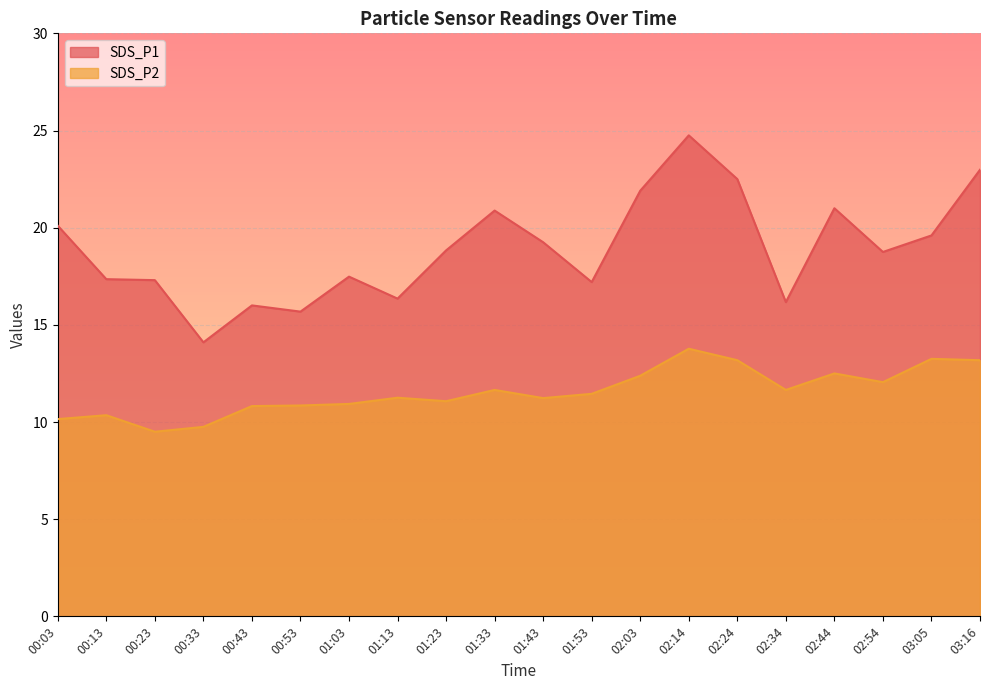

At which category does SDS_P2 reach its first local peak?

00:13